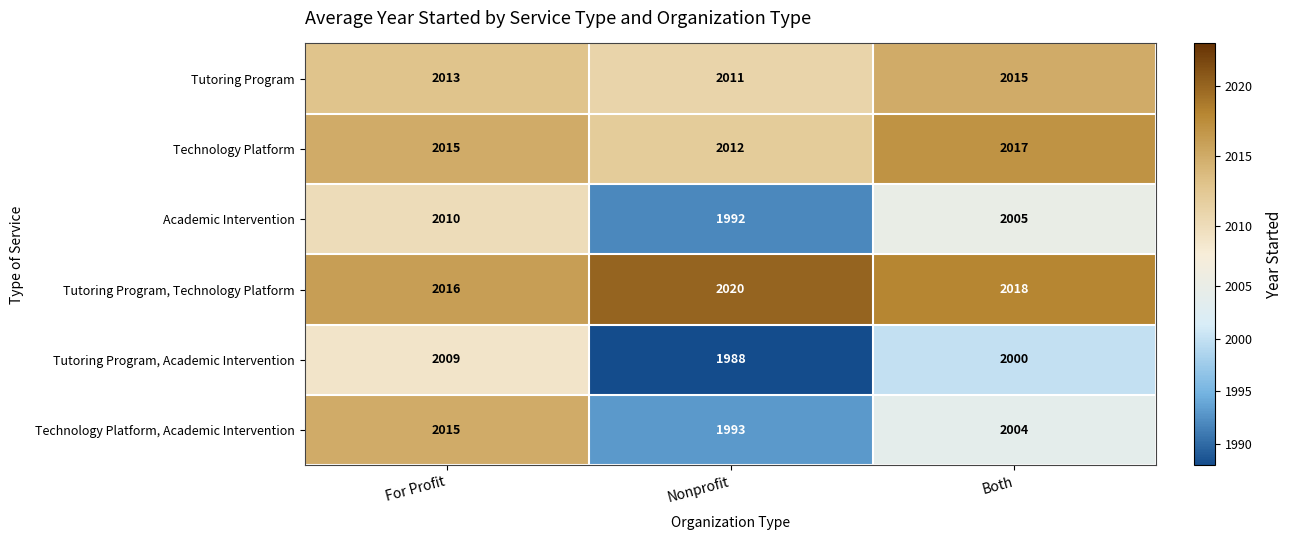

Which series has the largest range (max minus min)?

Technology Platform, Academic Intervention